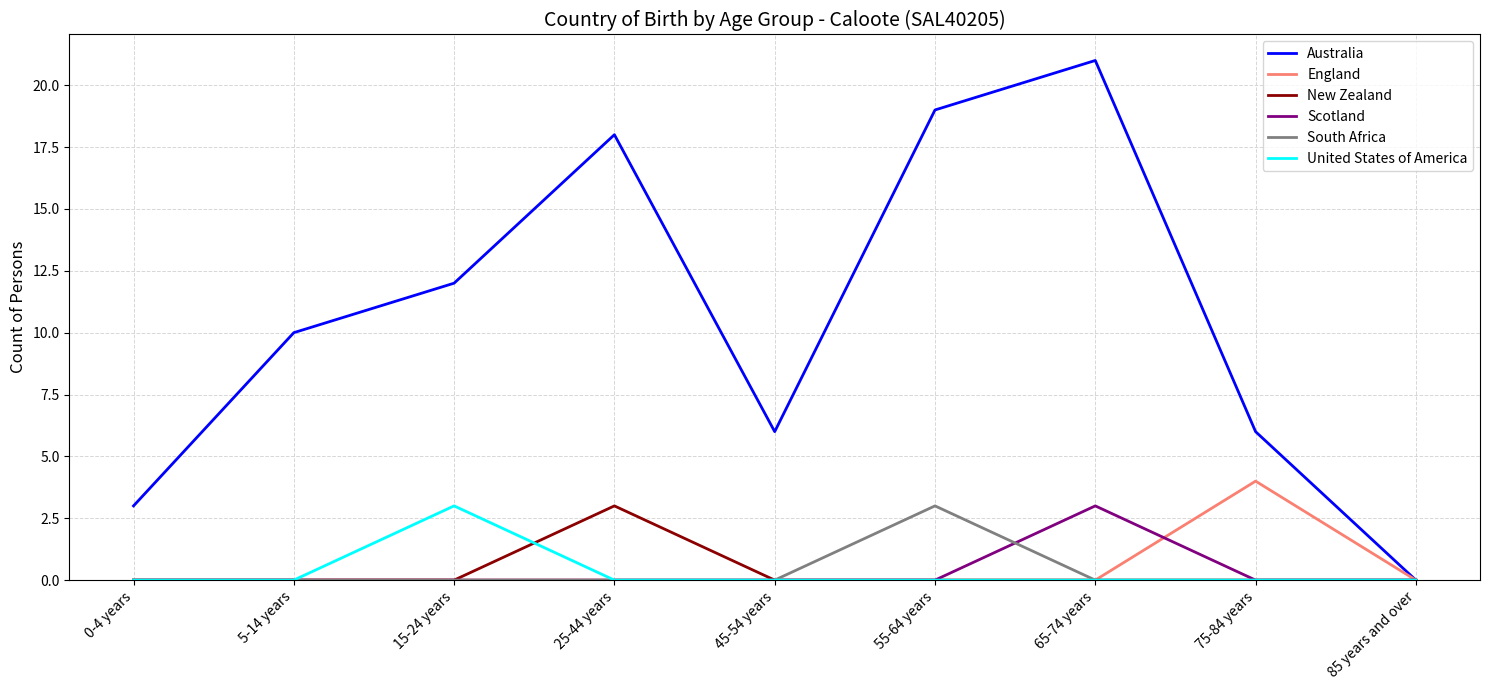

At which category is the sum across all series the highest?

65-74 years